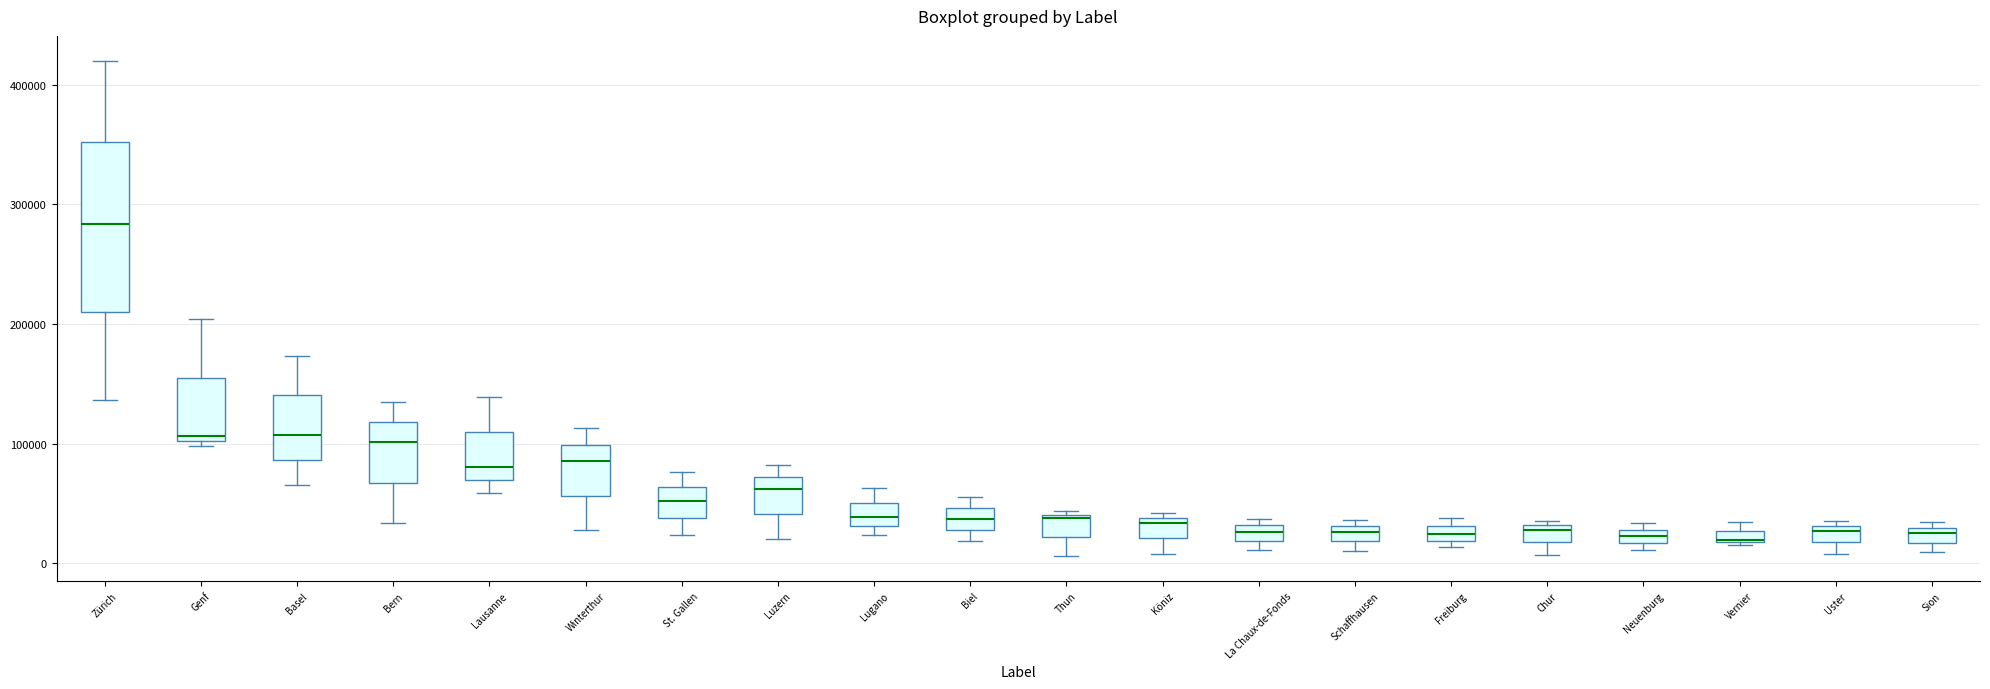

Which box is the tallest, from its lower edge to its upper edge?

Zürich